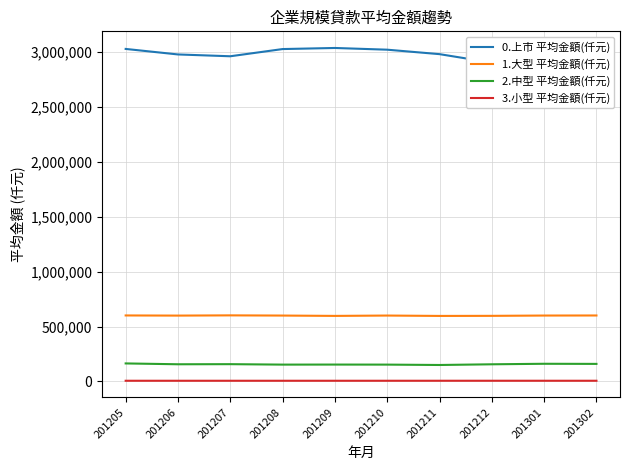

True or false: 3.小型 平均金額(仟元) and 0.上市 平均金額(仟元) cross at least once.

False